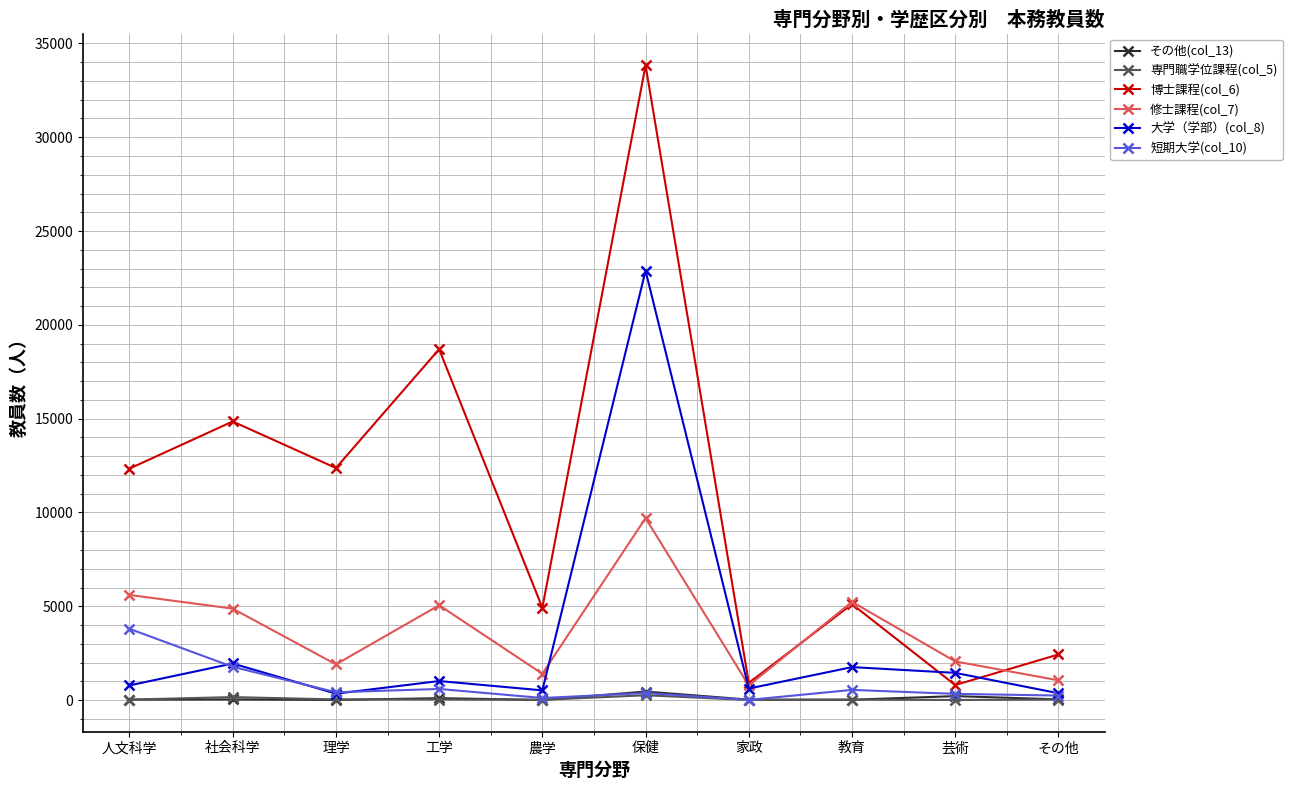

True or false: 修士課程(col_7) and 短期大学(col_10) cross at least once.

False